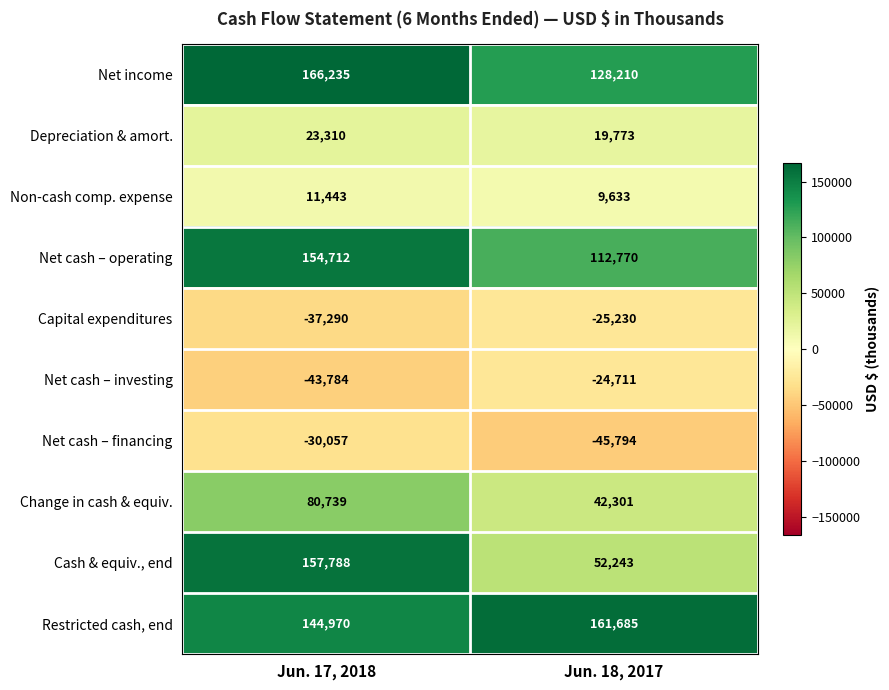

What is the greatest value displayed?

166235